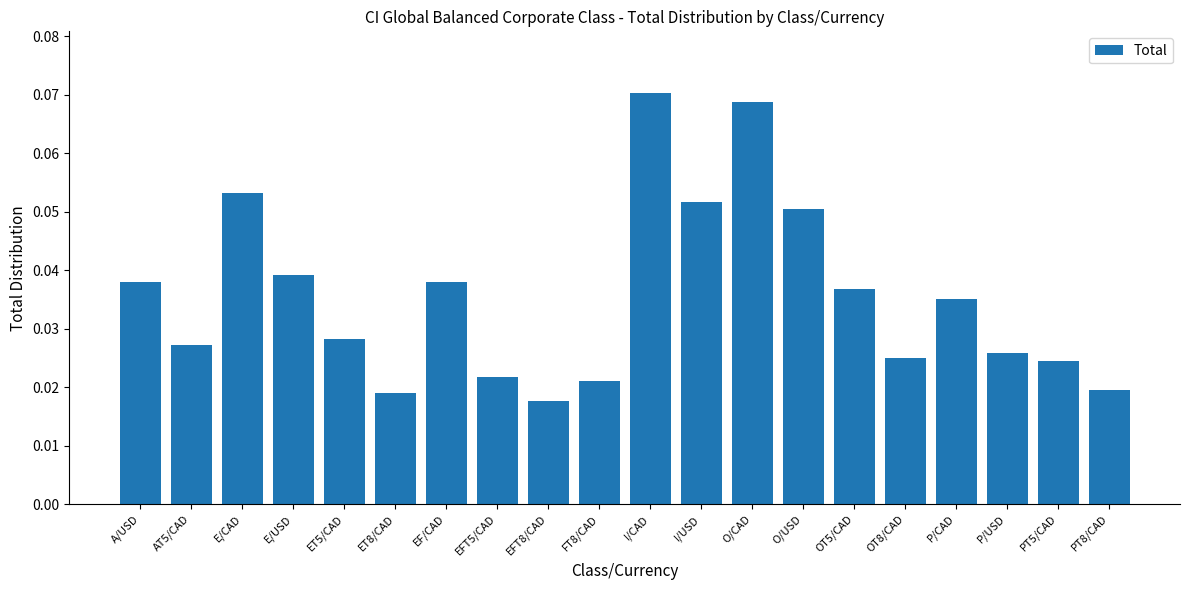

What is the label of the 19th bar from the left?

PT5/CAD